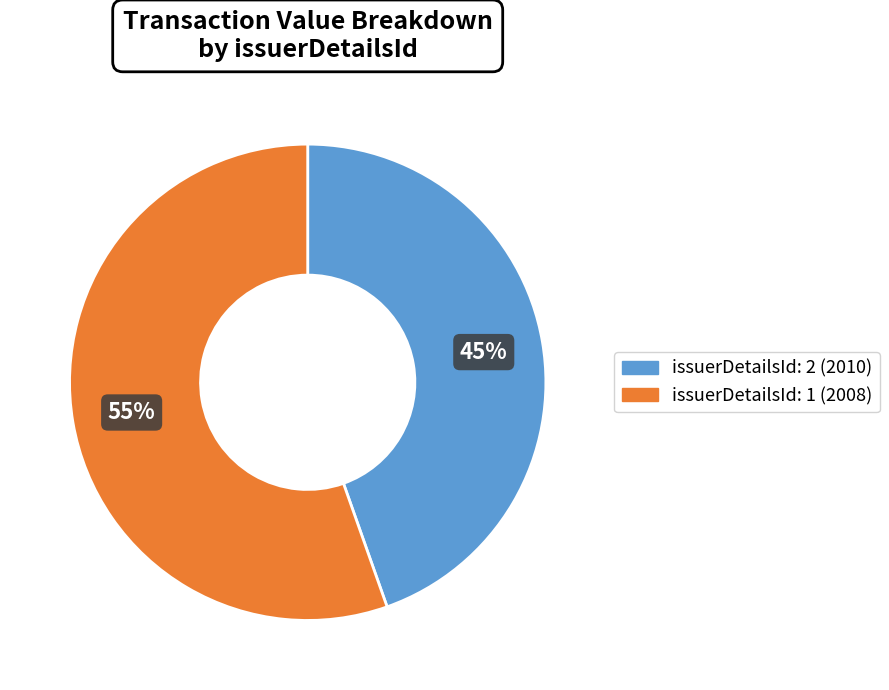

Rank the categories by value from highest to lowest.

issuerDetailsId: 1 (2008), issuerDetailsId: 2 (2010)